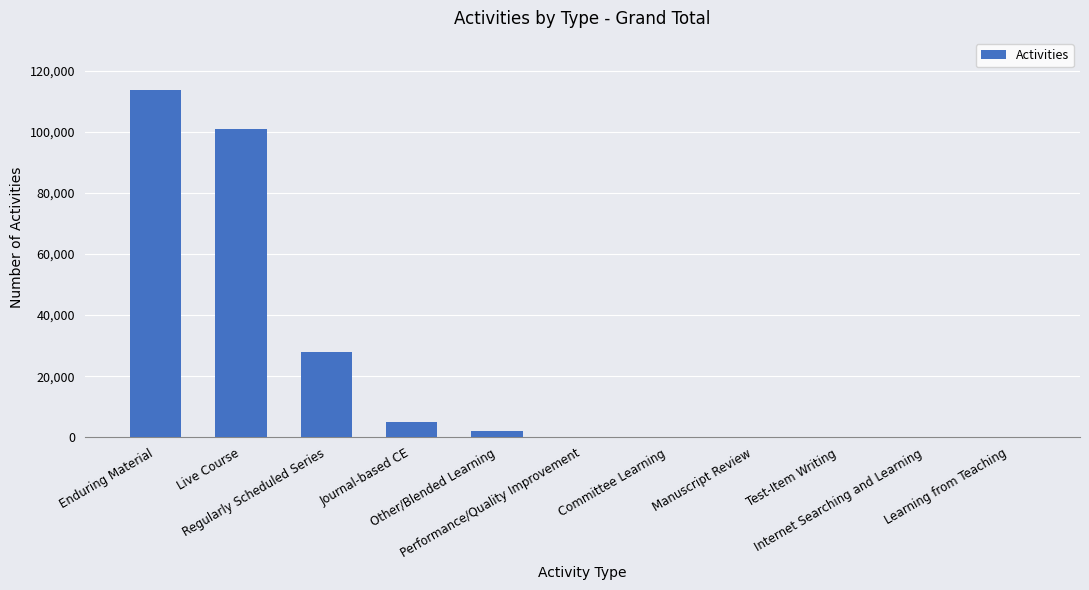

Count the number of categories in the chart.

11